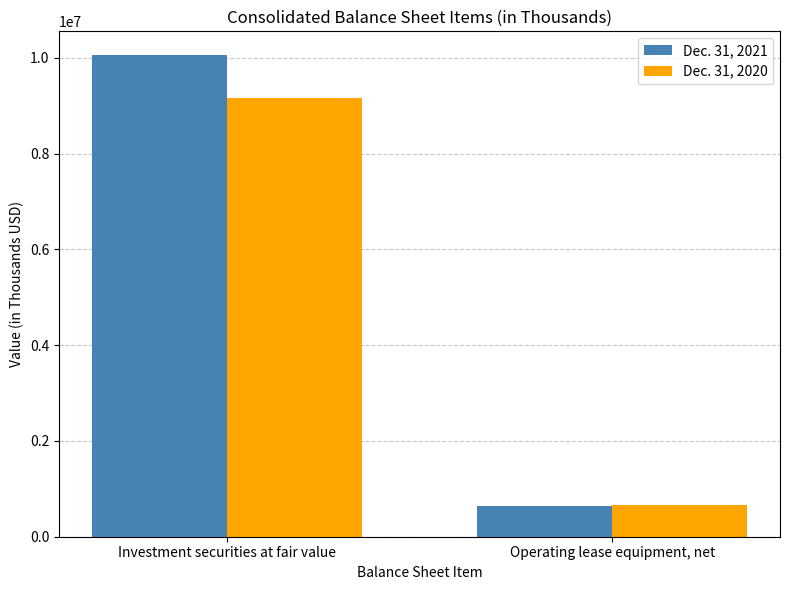

List the series in order of their peak value, highest first.

Dec. 31, 2021, Dec. 31, 2020